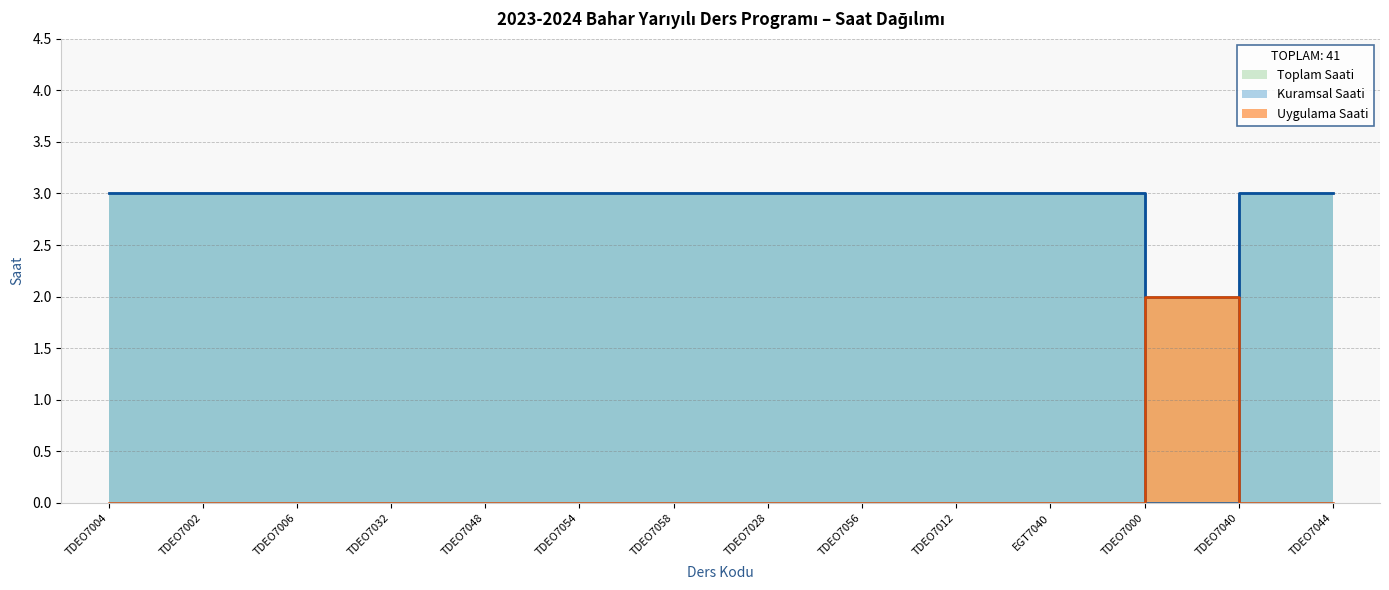

At TDEO7040, list the series in order from largest to smallest.

Kuramsal Saati, Uygulama Saati, Toplam Saati